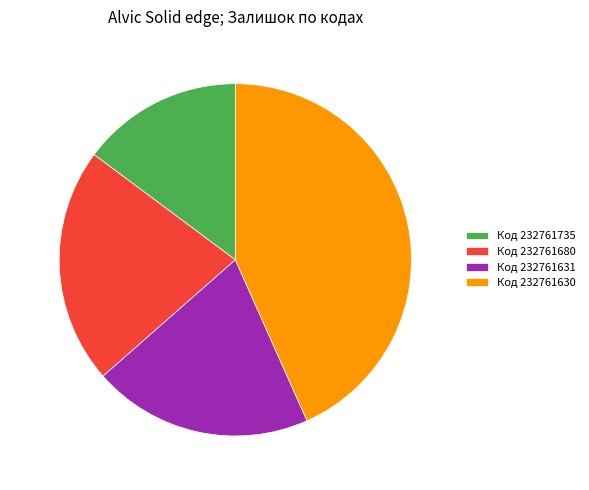

To the nearest percent, what is the average slice percentage?

25%